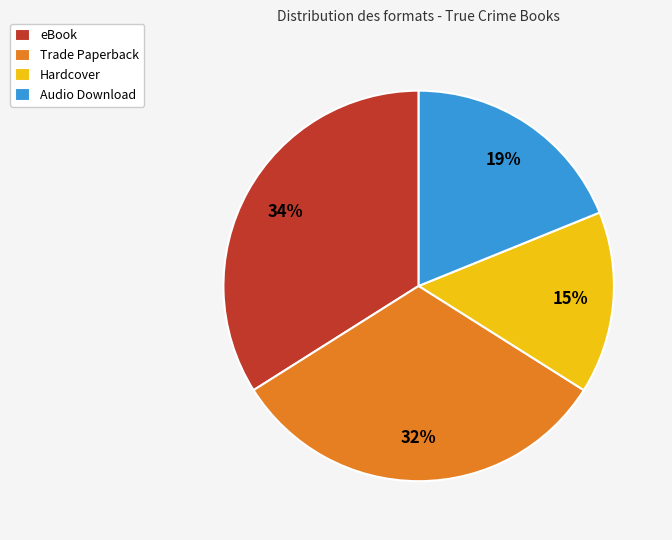

How many segments does this pie chart have?

4